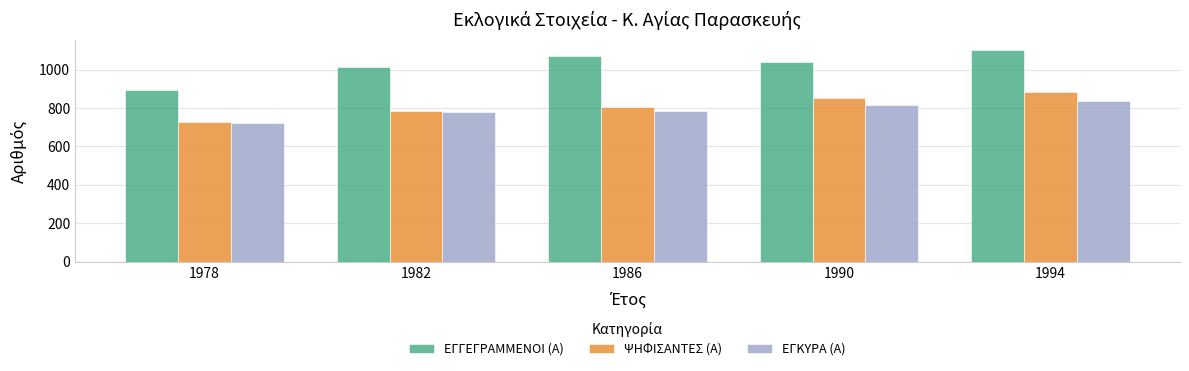

What is the difference between the highest and lowest values at 1986?

285